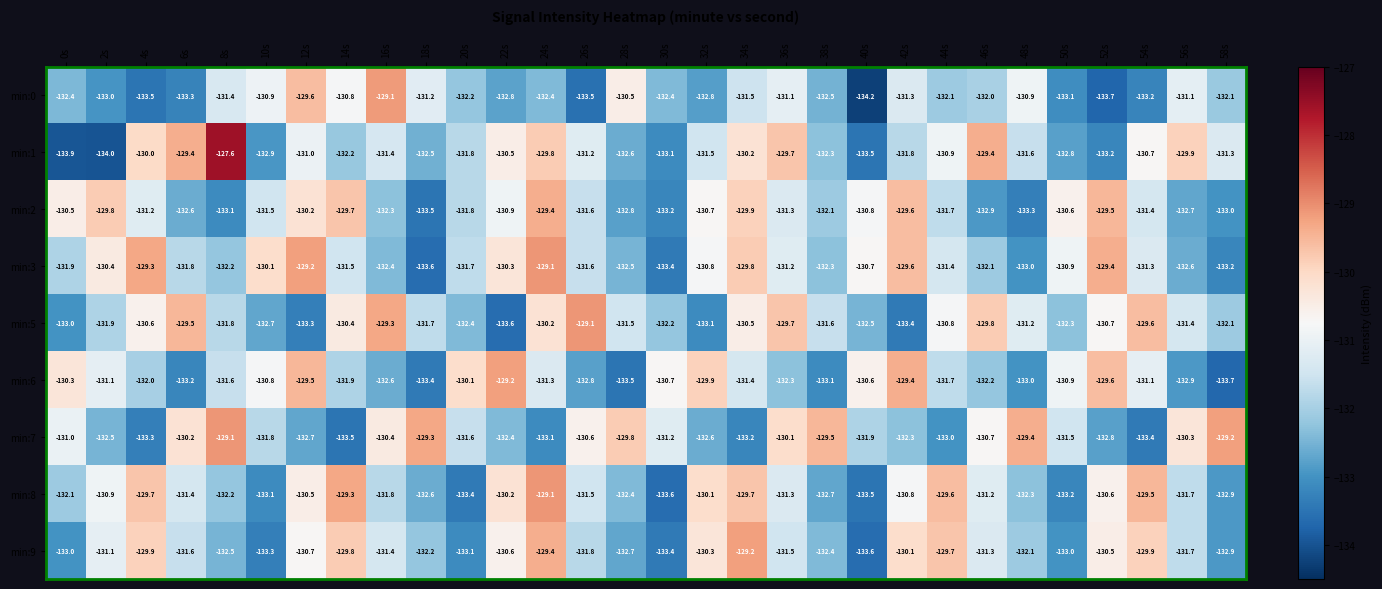

The min:3 series shows -129.3 at 4s. True or false?

True